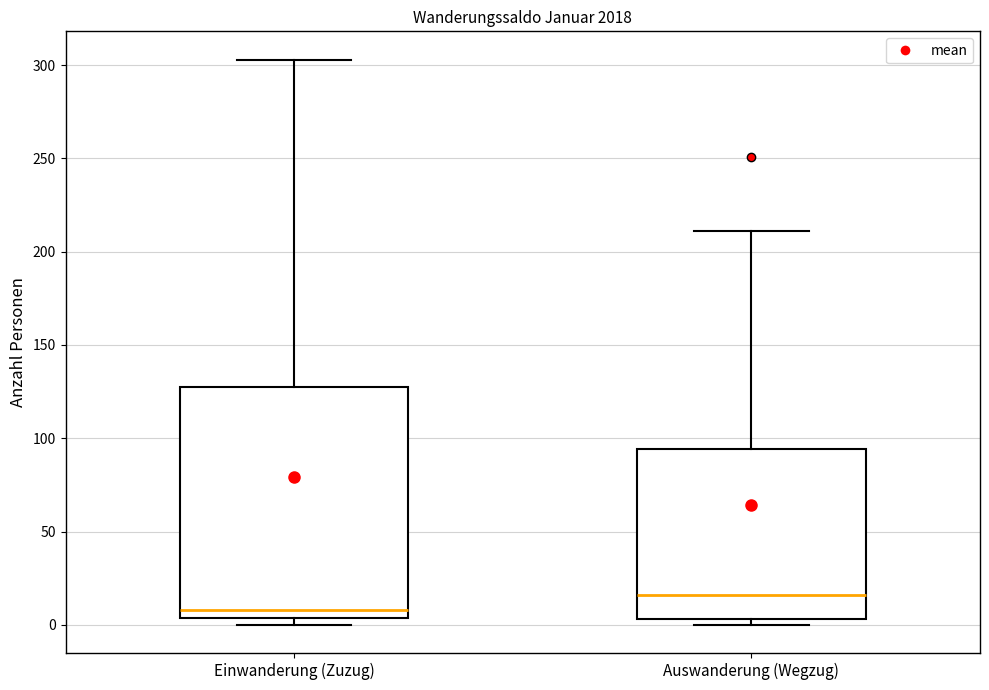

Reading left to right, read every box against the y-axis: the position of its median line, the range the box covers, and the ends of its whiskers. The values are not printed on the chart, so give them approximately, as read against the axis.

Einwanderung (Zuzug): median 10, box 5 to 130, whiskers 0 to 305
Auswanderung (Wegzug): median 15, box 5 to 95, whiskers 0 to 210